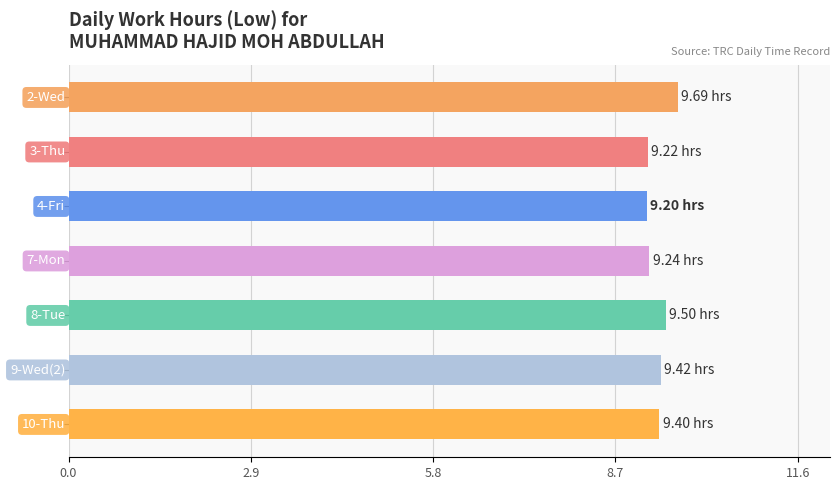

What is the sum of all values?

65.7